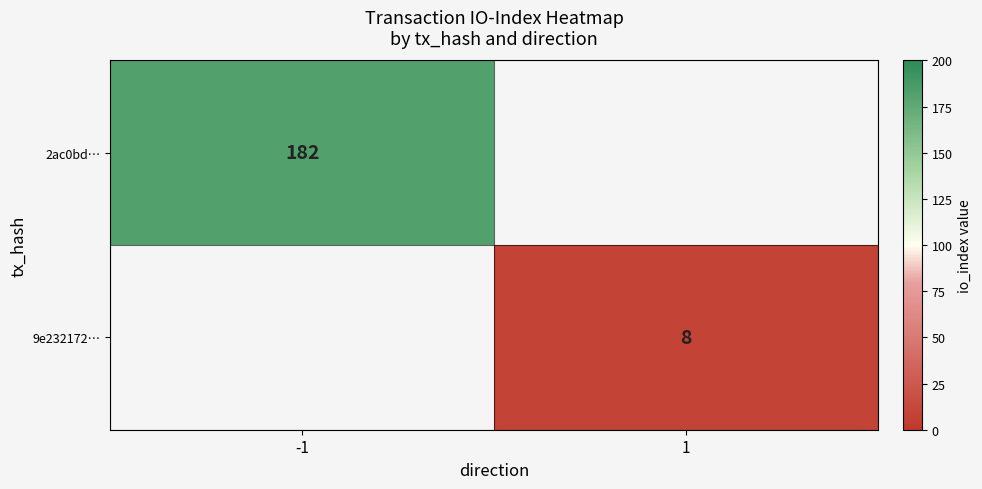

The 2ac0bd… series shows 93 at -1. True or false?

False